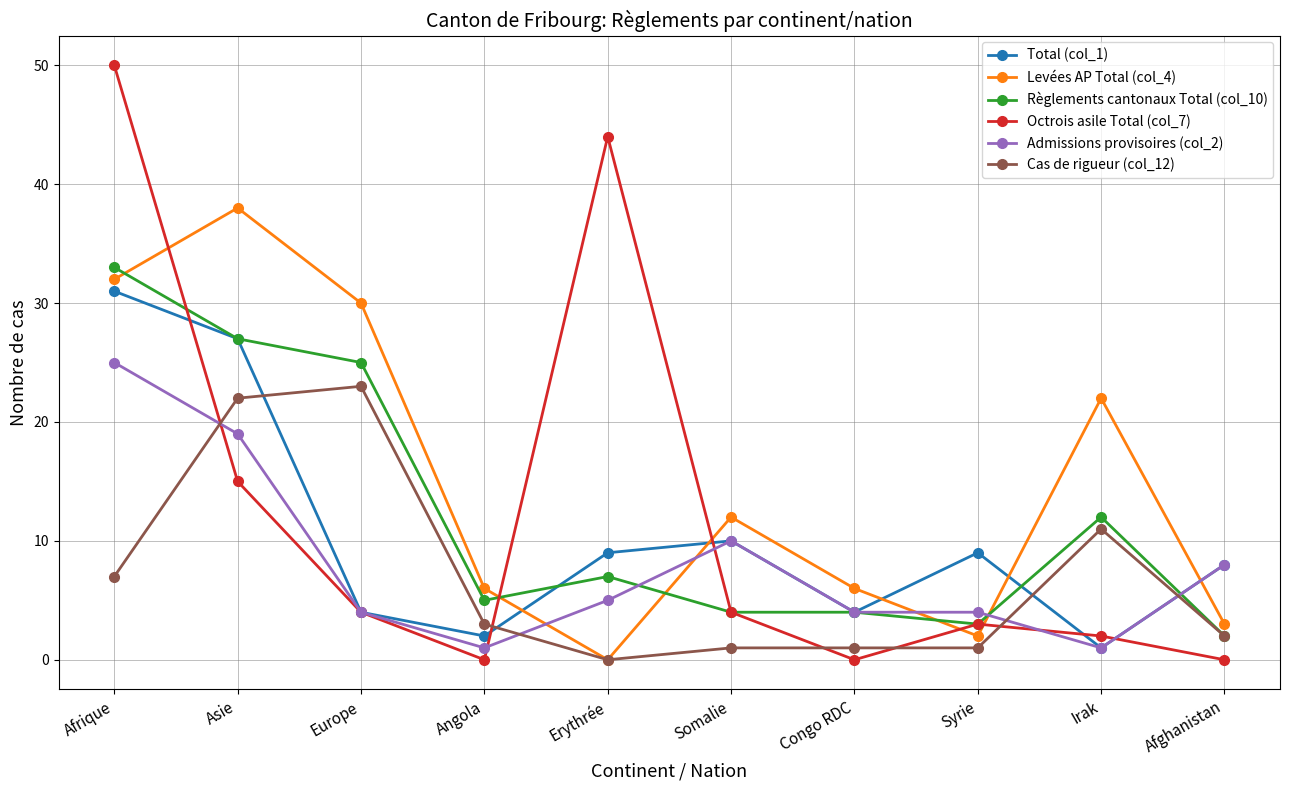

Reading left to right, extract all data points from this chart.

Total (col_1): 31	27	4	2	9	10	4	9	1	8
Levées AP Total (col_4): 32	38	30	6	0	12	6	2	22	3
Règlements cantonaux Total (col_10): 33	27	25	5	7	4	4	3	12	2
Octrois asile Total (col_7): 50	15	4	0	44	4	0	3	2	0
Admissions provisoires (col_2): 25	19	4	1	5	10	4	4	1	8
Cas de rigueur (col_12): 7	22	23	3	0	1	1	1	11	2